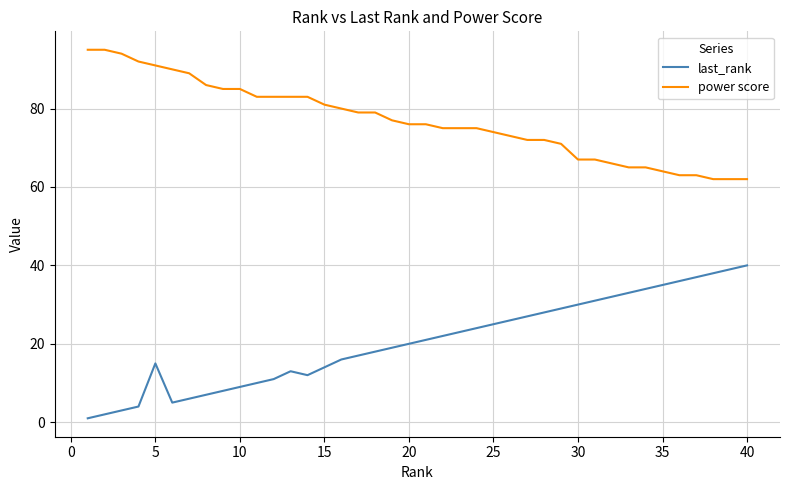

True or false: last_rank and power score cross at least once.

False